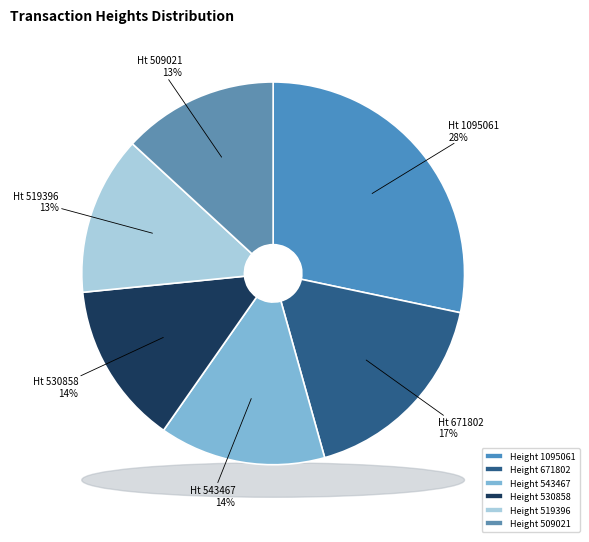

How many slices are in this pie chart?

6